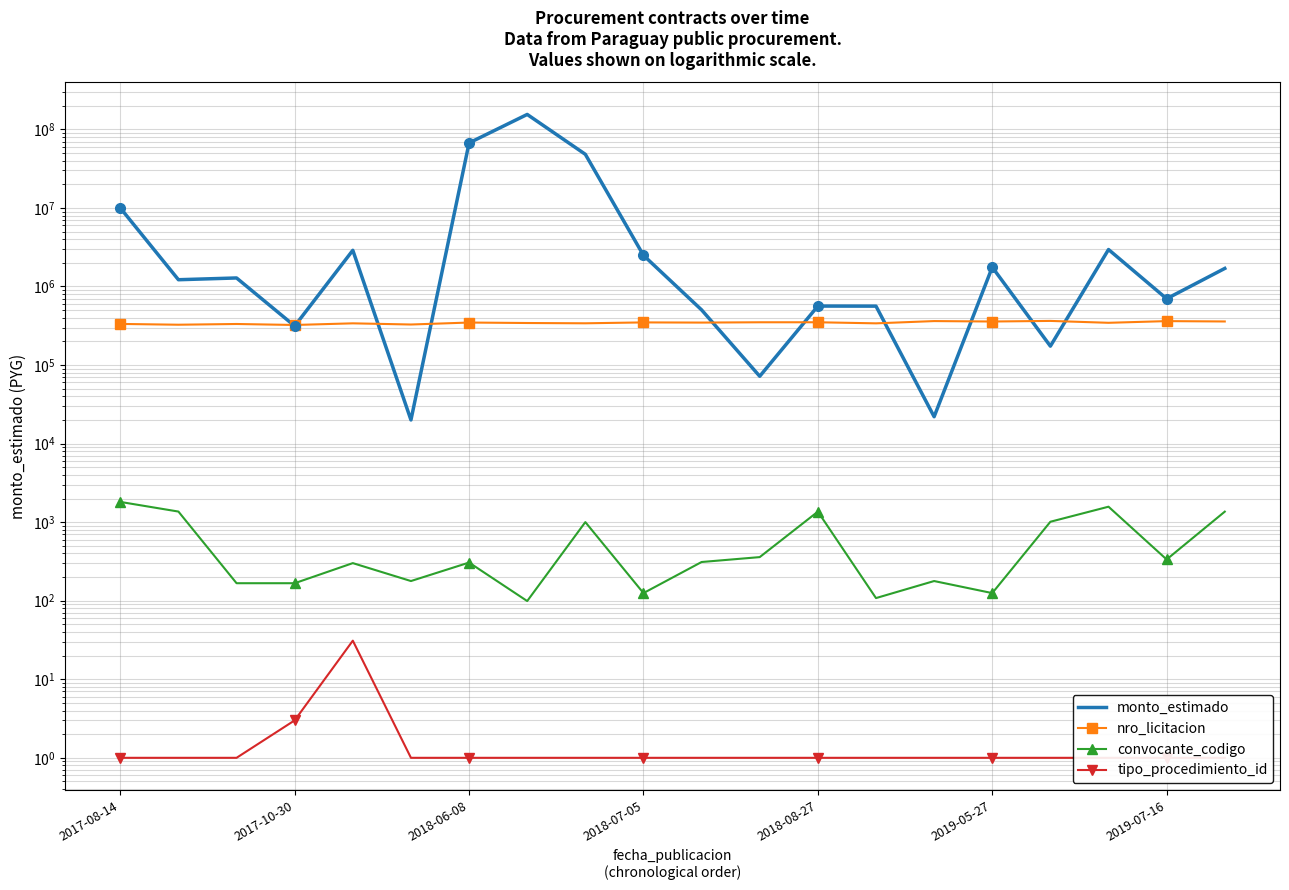

What are all the series names shown in the legend?

monto_estimado, nro_licitacion, convocante_codigo, tipo_procedimiento_id